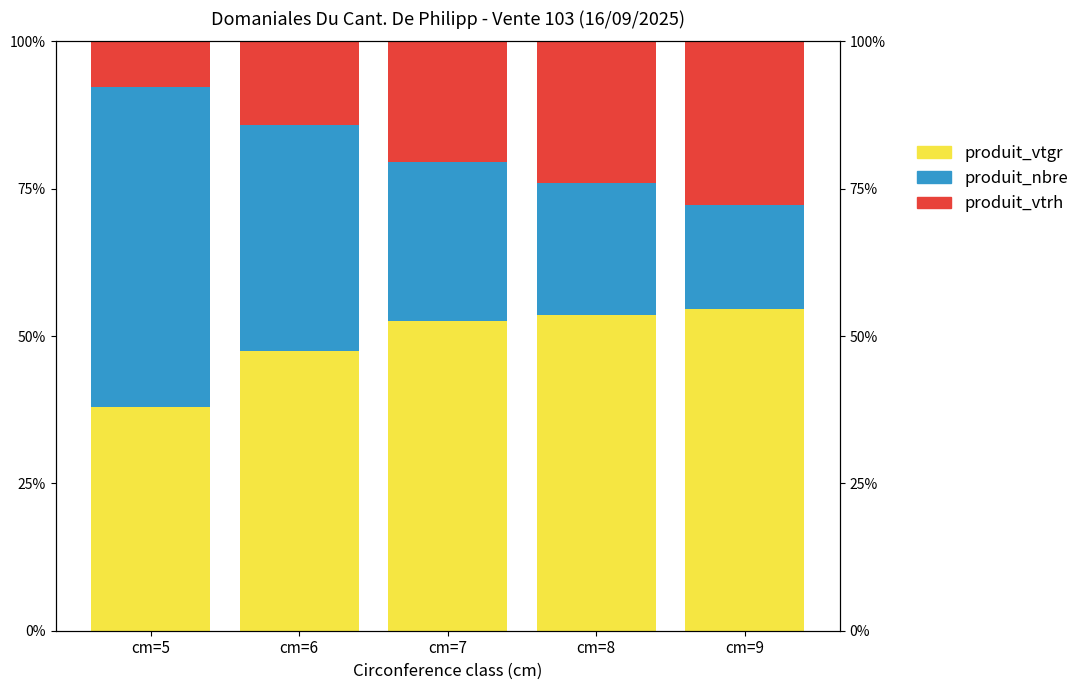

Which series has the largest total across all categories?

produit_vtgr